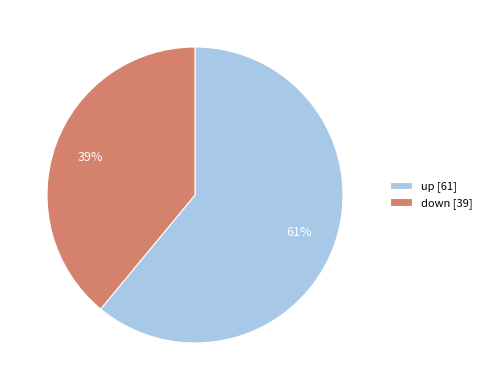

Which category has the smallest portion of the pie?

down